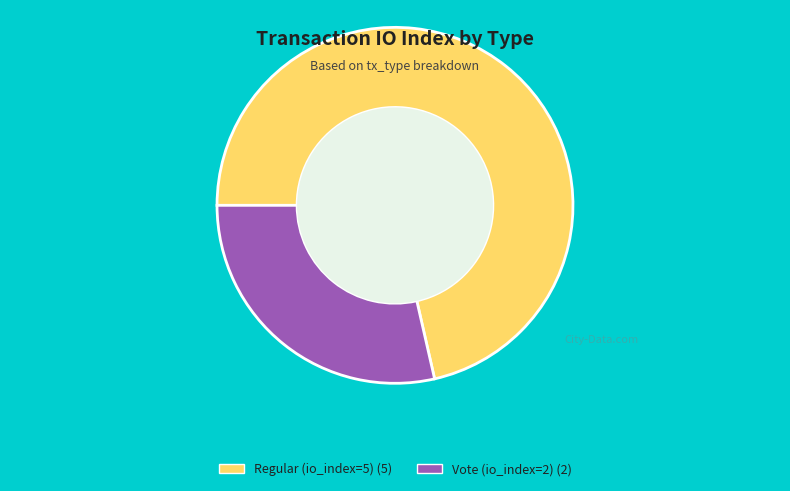

What is the ratio of the value at Regular (io_index=5) to the value at Vote (io_index=2)?

2.5